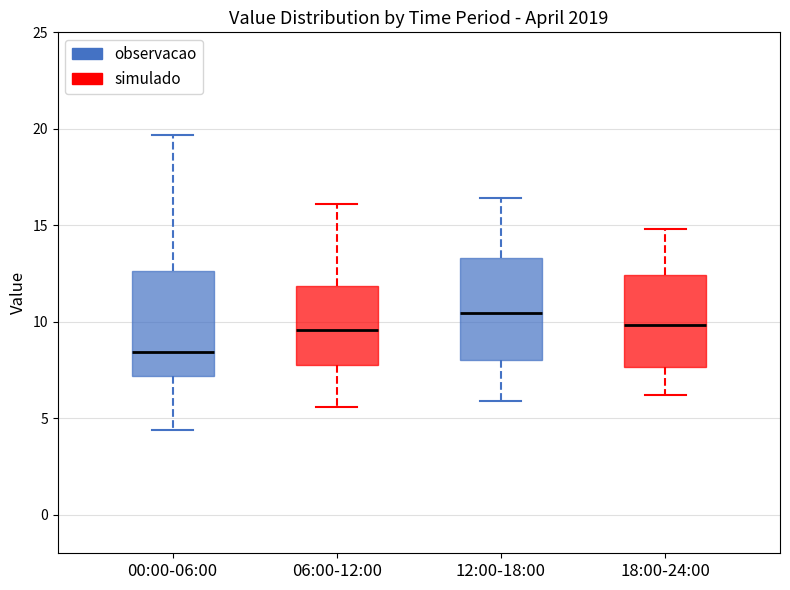

Which box's median line is the lowest?

00:00-06:00